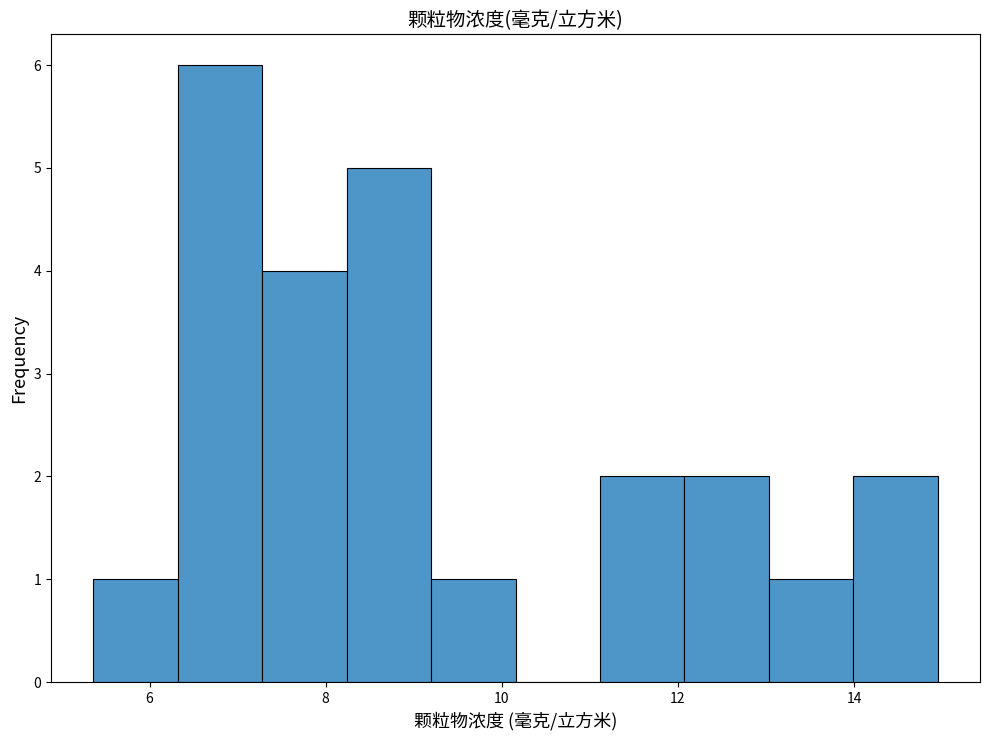

What is the height of the bar covering 12.0 to 13.0 on the x-axis? Neither the bar edges nor the heights are printed on the chart, so give them approximately, as read against the axes.

2